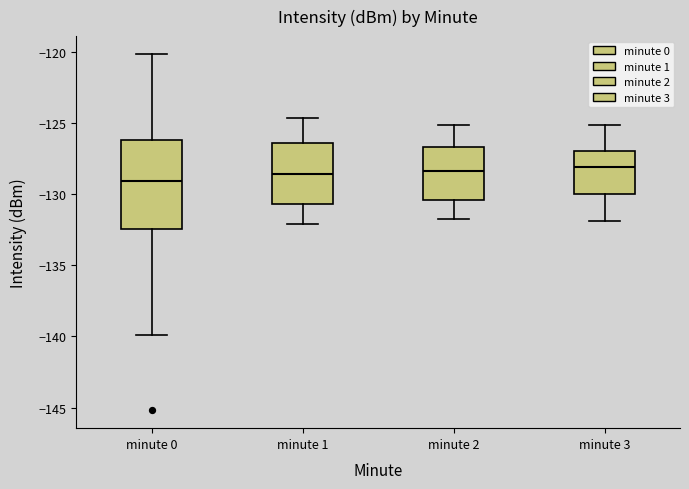

Reading left to right, transcribe this box plot: for each box, give where its median line is, the range the box spans, and where its two whiskers end, as read against the y-axis. The values are not printed on the chart, so give them approximately, as read against the axis.

minute 0: median -129.0, box -132.5 to -126.0, whiskers -140.0 to -120.0
minute 1: median -128.5, box -130.5 to -126.5, whiskers -132.0 to -124.5
minute 2: median -128.5, box -130.5 to -126.5, whiskers -132.0 to -125.0
minute 3: median -128.0, box -130.0 to -127.0, whiskers -132.0 to -125.0